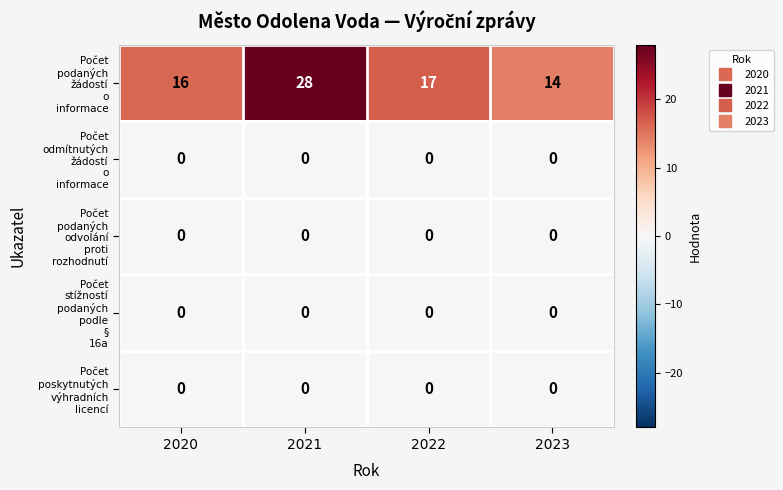

At how many categories does at least one series exceed 1?

4